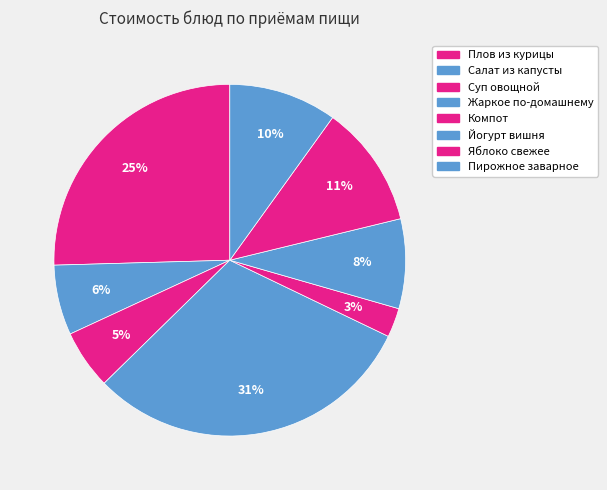

Is there a majority slice in this chart?

No